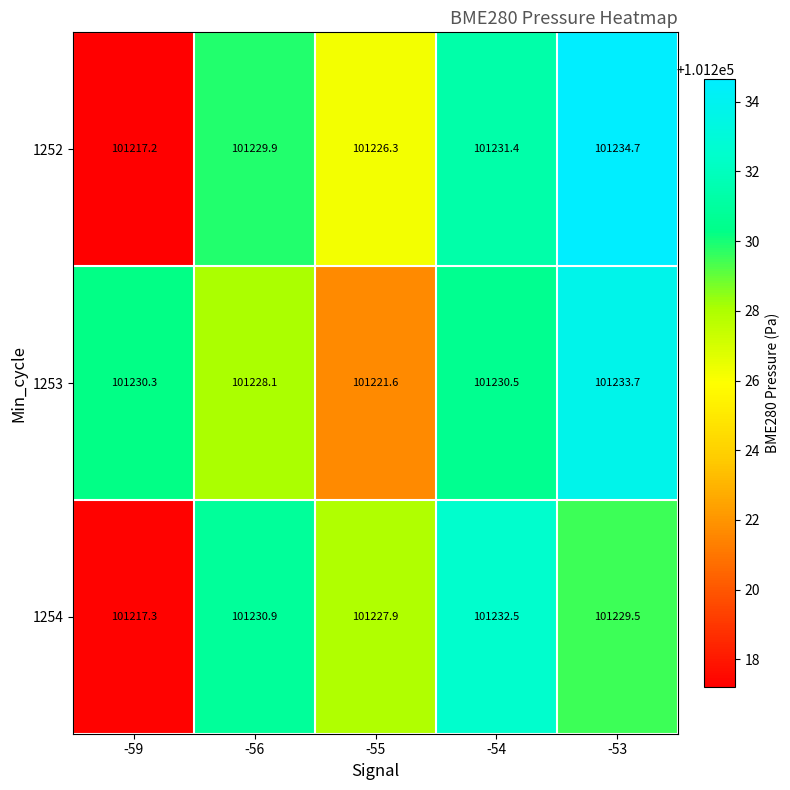

Is it true that 1254 equals 101230.9 at -56?

True